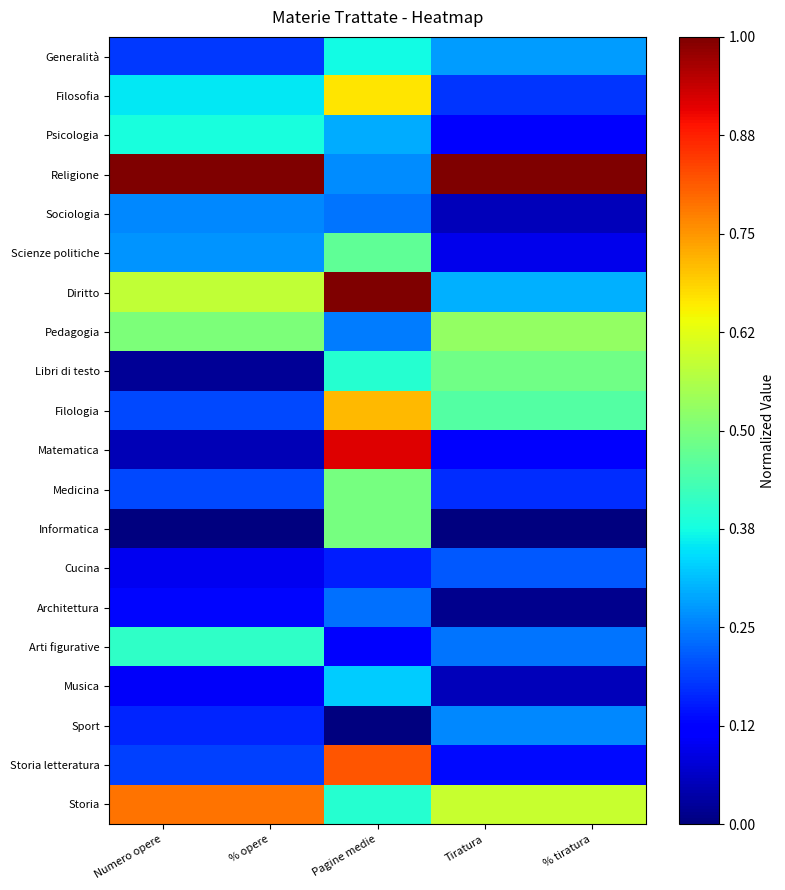

Reading left to right, extract all data points from this chart.

Generalità: Numero opere=0.2	% opere=0.2	Pagine medie=0.4	Tiratura=0.3	% tiratura=0.3
Filosofia: Numero opere=0.4	% opere=0.4	Pagine medie=0.7	Tiratura=0.2	% tiratura=0.2
Psicologia: Numero opere=0.4	% opere=0.4	Pagine medie=0.3	Tiratura=0.1	% tiratura=0.1
Religione: Numero opere=1.0	% opere=1.0	Pagine medie=0.3	Tiratura=1.0	% tiratura=1.0
Sociologia: Numero opere=0.3	% opere=0.3	Pagine medie=0.2	Tiratura=0.1	% tiratura=0.1
Scienze politiche: Numero opere=0.3	% opere=0.3	Pagine medie=0.5	Tiratura=0.1	% tiratura=0.1
Diritto: Numero opere=0.6	% opere=0.6	Pagine medie=1.0	Tiratura=0.3	% tiratura=0.3
Pedagogia: Numero opere=0.5	% opere=0.5	Pagine medie=0.2	Tiratura=0.5	% tiratura=0.5
Libri di testo: Numero opere=0.0	% opere=0.0	Pagine medie=0.4	Tiratura=0.5	% tiratura=0.5
Filologia: Numero opere=0.2	% opere=0.2	Pagine medie=0.7	Tiratura=0.4	% tiratura=0.4
Matematica: Numero opere=0.1	% opere=0.1	Pagine medie=0.9	Tiratura=0.1	% tiratura=0.1
Medicina: Numero opere=0.2	% opere=0.2	Pagine medie=0.5	Tiratura=0.2	% tiratura=0.2
Informatica: Numero opere=0.0	% opere=0.0	Pagine medie=0.5	Tiratura=0.0	% tiratura=0.0
Cucina: Numero opere=0.1	% opere=0.1	Pagine medie=0.2	Tiratura=0.2	% tiratura=0.2
Architettura: Numero opere=0.1	% opere=0.1	Pagine medie=0.2	Tiratura=0.0	% tiratura=0.0
Arti figurative: Numero opere=0.4	% opere=0.4	Pagine medie=0.1	Tiratura=0.2	% tiratura=0.2
Musica: Numero opere=0.1	% opere=0.1	Pagine medie=0.3	Tiratura=0.1	% tiratura=0.1
Sport: Numero opere=0.2	% opere=0.2	Pagine medie=0.0	Tiratura=0.3	% tiratura=0.3
Storia letteratura: Numero opere=0.2	% opere=0.2	Pagine medie=0.8	Tiratura=0.1	% tiratura=0.1
Storia: Numero opere=0.8	% opere=0.8	Pagine medie=0.4	Tiratura=0.6	% tiratura=0.6